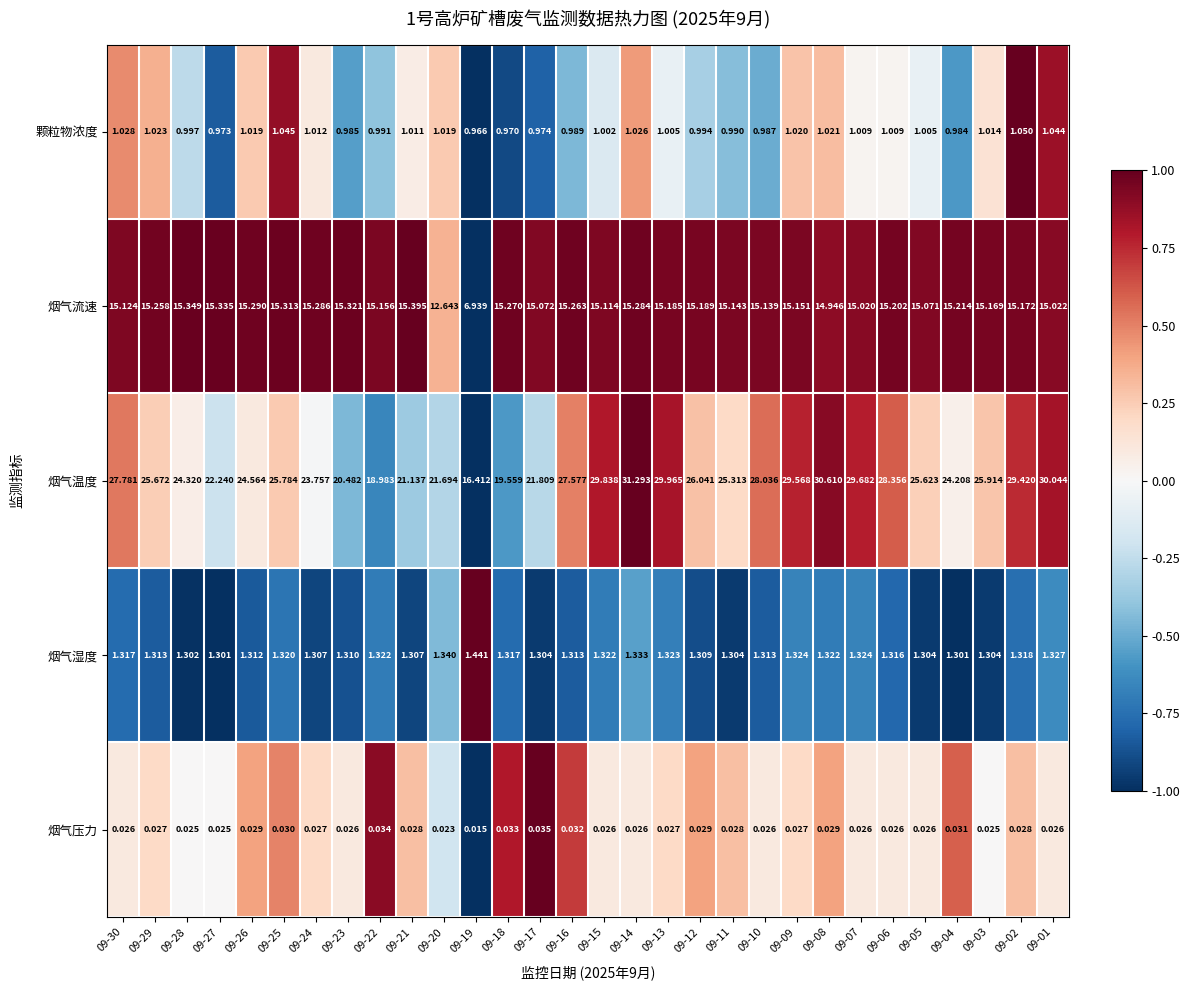

Between 09-15 and 09-07, which series saw the biggest shift?

烟气温度